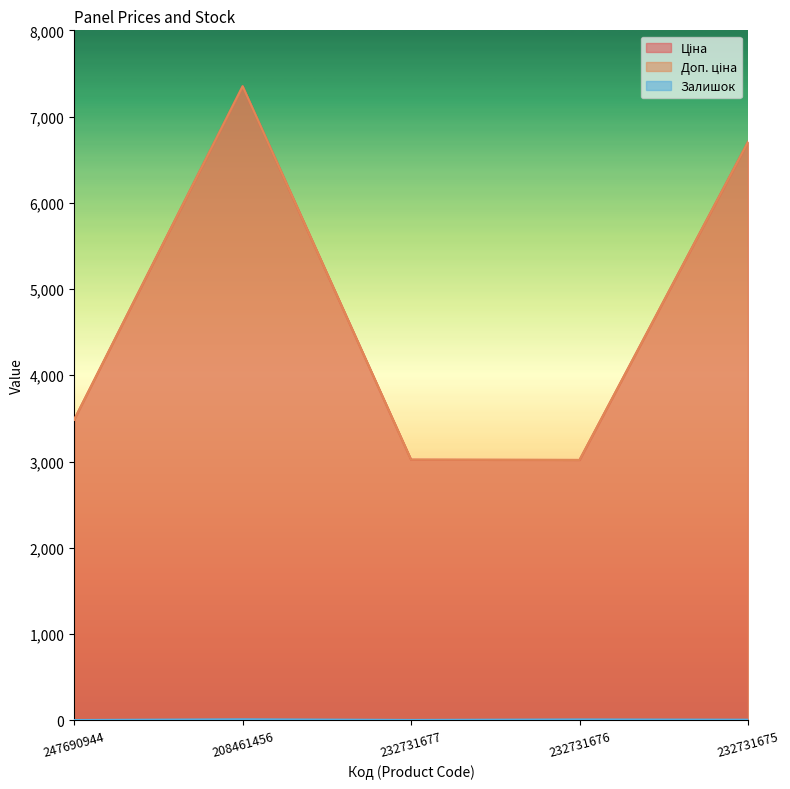

What is the smallest value displayed?

2.0